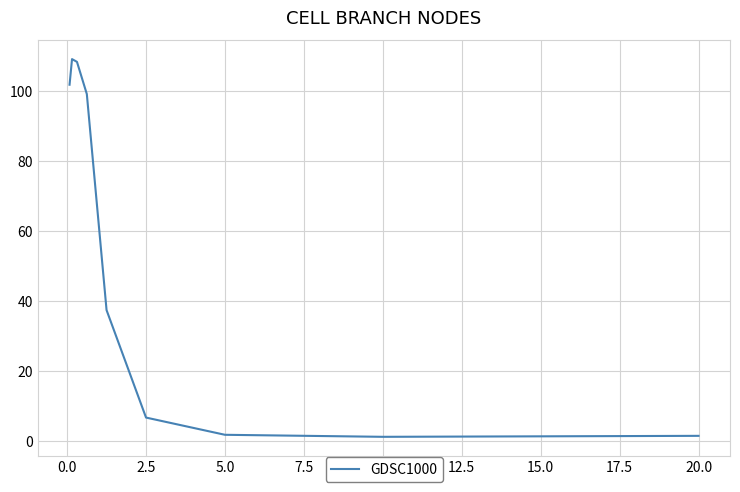

What is the greatest value displayed?

109.1